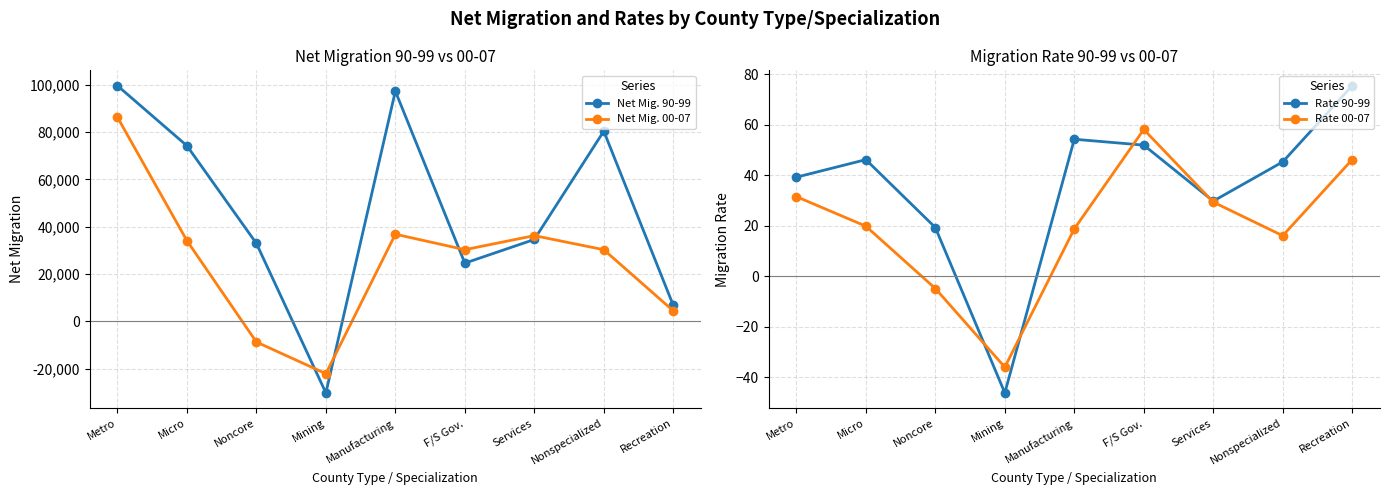

Reading left to right, transcribe all the data shown in this chart.

Net Mig. 90-99: Metro=99636.0	Micro=74249.0	Noncore=32992.0	Mining=-30171.0	Manufacturing=97314.0	F/S Gov.=24652.0	Services=34657.0	Nonspecialized=80425.0	Recreation=6819.0
Net Mig. 00-07: Metro=86311.0	Micro=34141.0	Noncore=-8672.0	Mining=-22046.0	Manufacturing=36873.0	F/S Gov.=30342.0	Services=36282.0	Nonspecialized=30329.0	Recreation=4510.0
Rate 90-99: Metro=39.2	Micro=46.1	Noncore=19.2	Mining=-46.2	Manufacturing=54.2	F/S Gov.=51.9	Services=29.7	Nonspecialized=45.2	Recreation=75.4
Rate 00-07: Metro=31.5	Micro=19.8	Noncore=-4.9	Mining=-36.1	Manufacturing=18.7	F/S Gov.=58.1	Services=29.3	Nonspecialized=16.0	Recreation=46.2